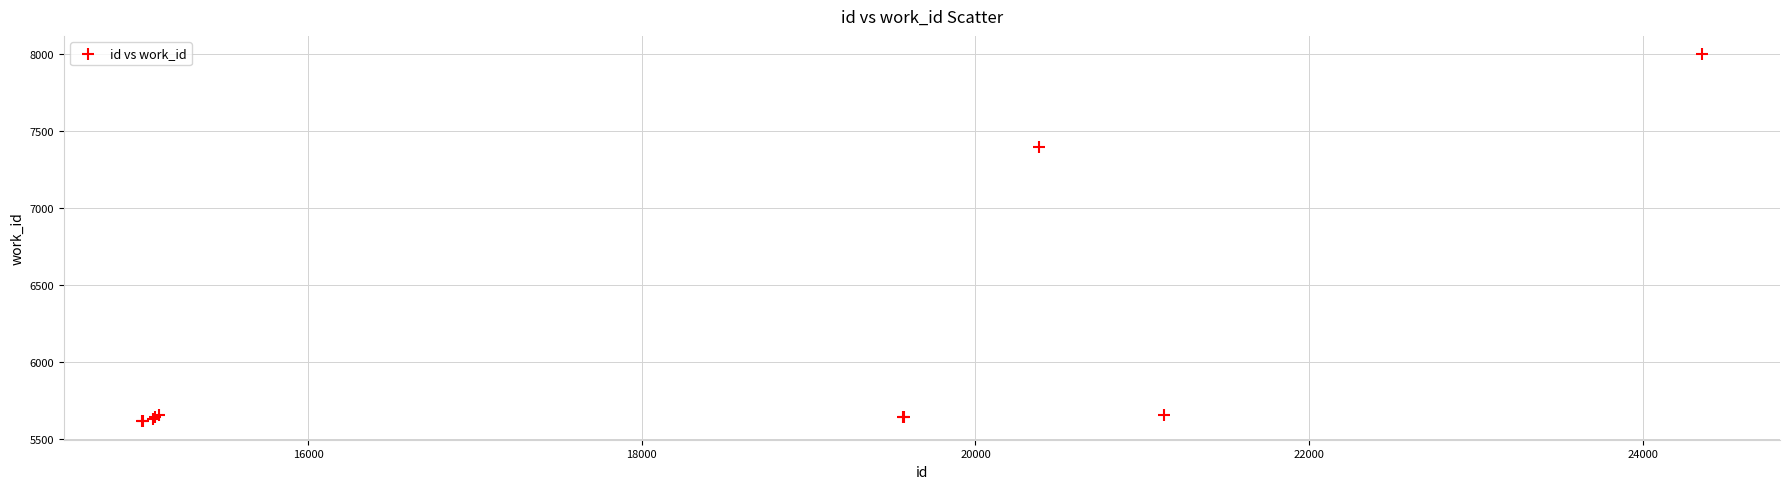

What Y value in the scatter plot is closest to 6806?

7398